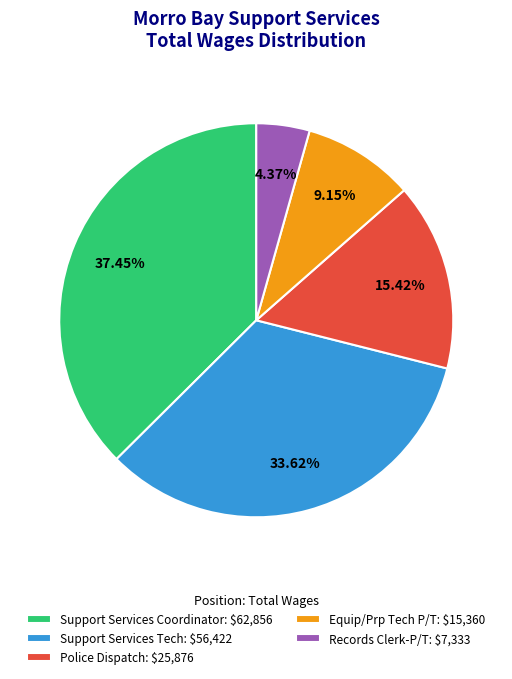

Which category has the biggest portion of the pie?

Support Services Coordinator